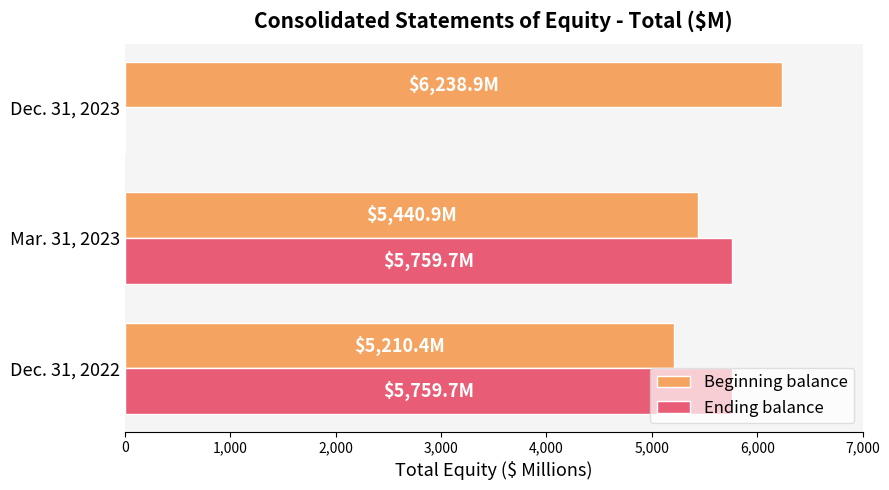

At which category is the sum across all series the highest?

Mar. 31, 2023